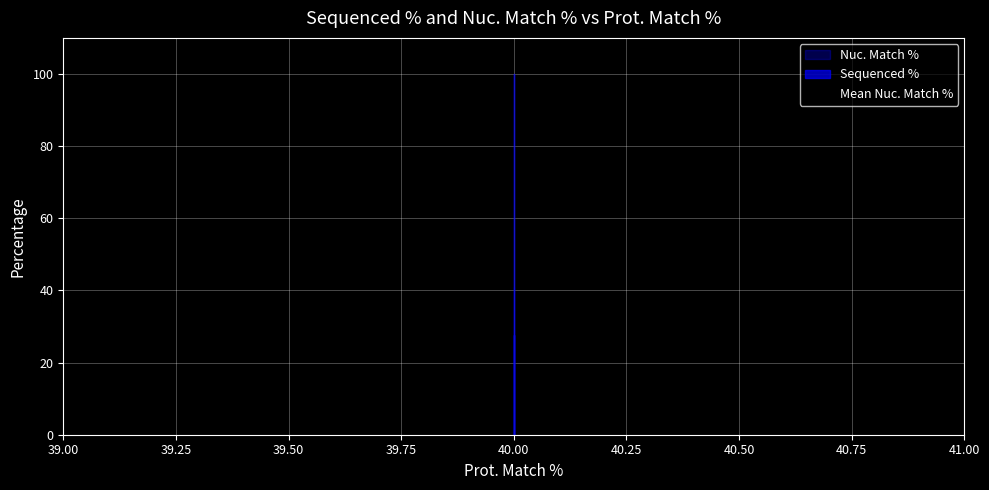

What is the total value across all series at 40?

140.9